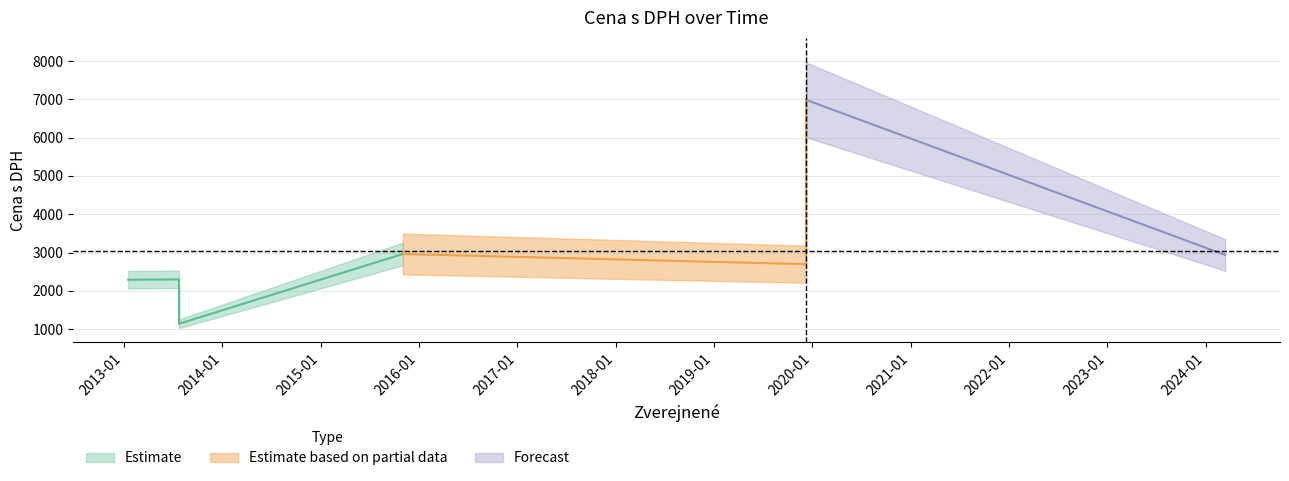

What is the sum of all values?

21305.8